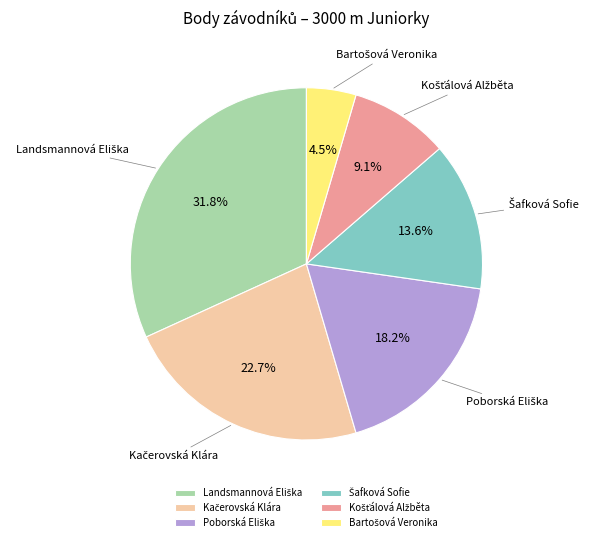

How many slices are in this pie chart?

6